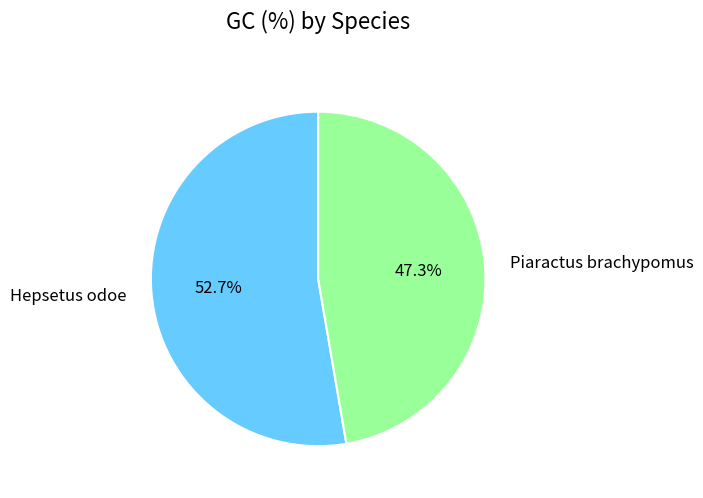

Is it true that Piaractus brachypomus is 56% of the pie?

False